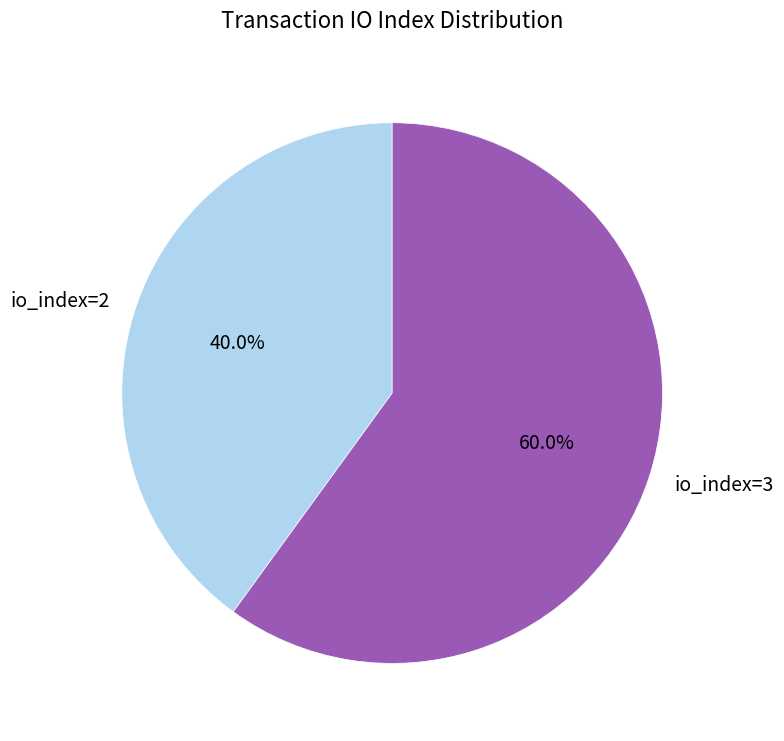

What percentage is NOT represented by io_index=2?

60.0%